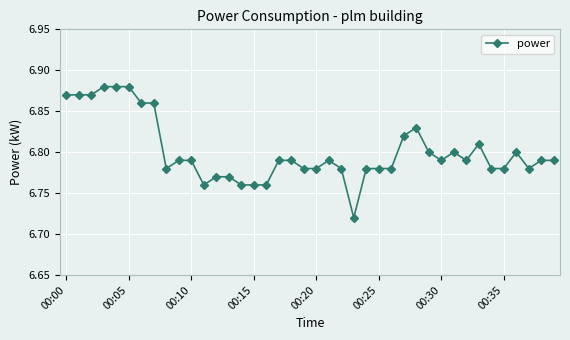

True or false: there are more than 2 points higher than both neighbors.

True